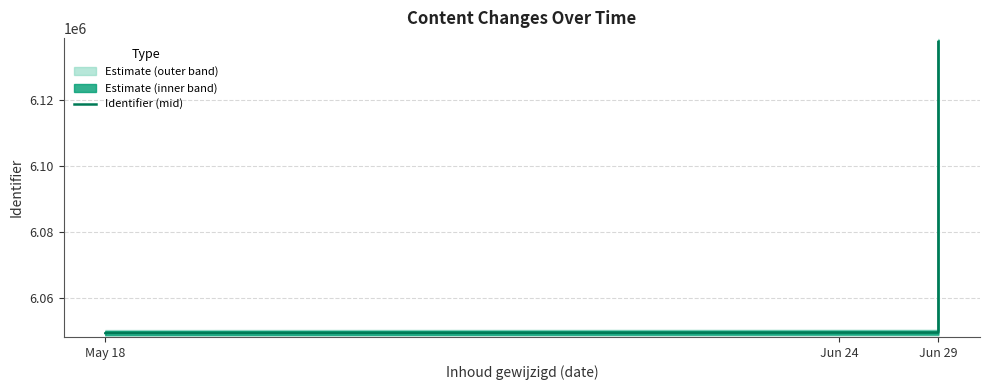

What is the sum of all values?

42433651